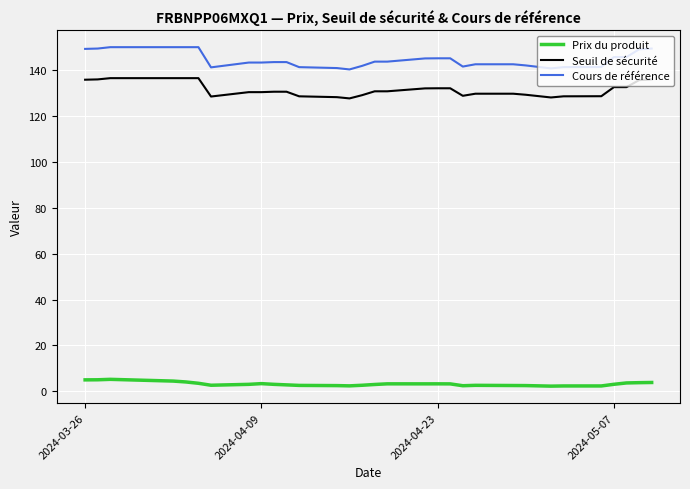

True or false: Cours de référence and Prix du produit cross at least once.

False